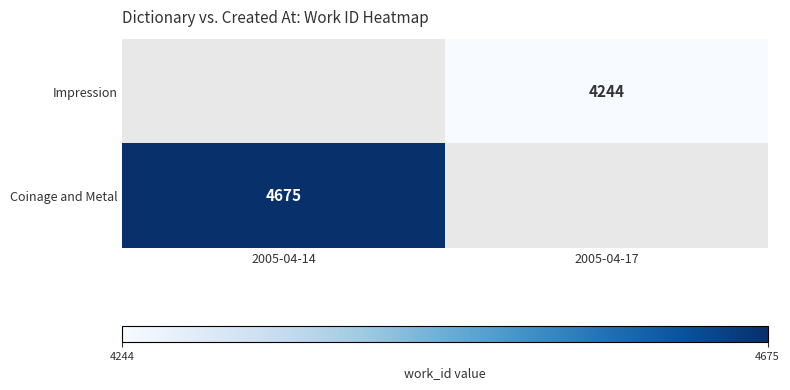

The Impression series shows 4244 at 2005-04-17. True or false?

True